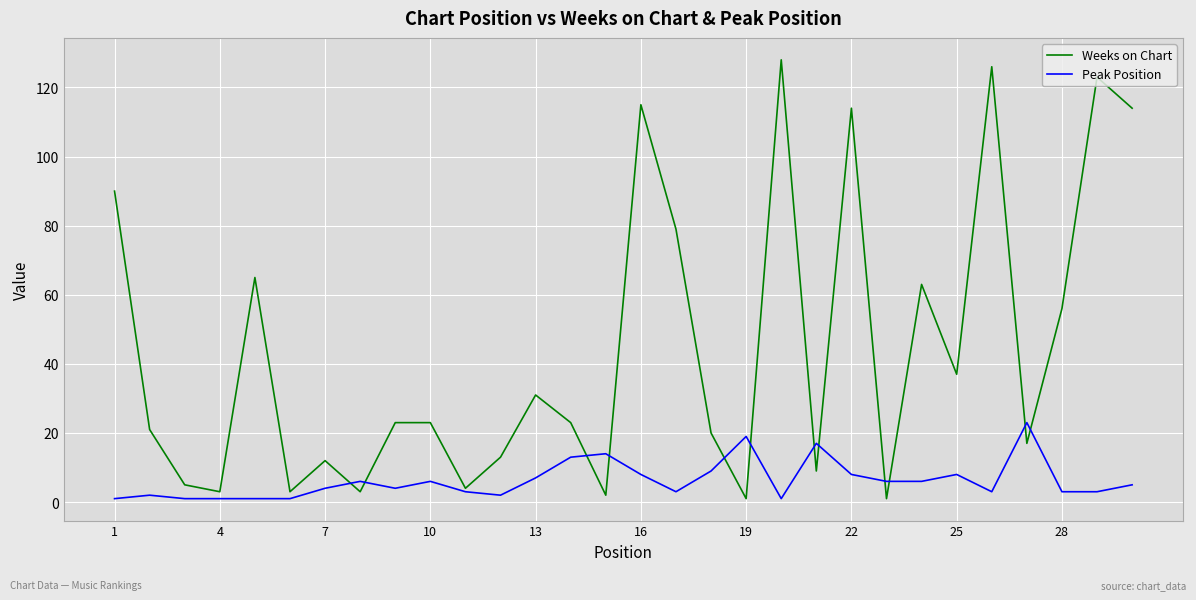

What is the sum of all Weeks on Chart values?

1324